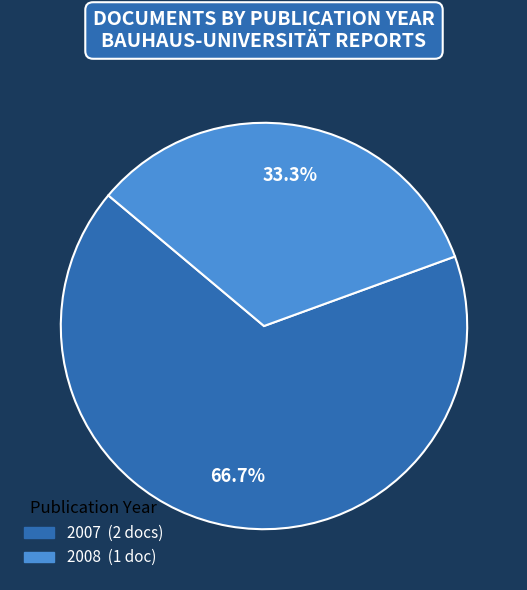

Is there a majority slice in this chart?

Yes